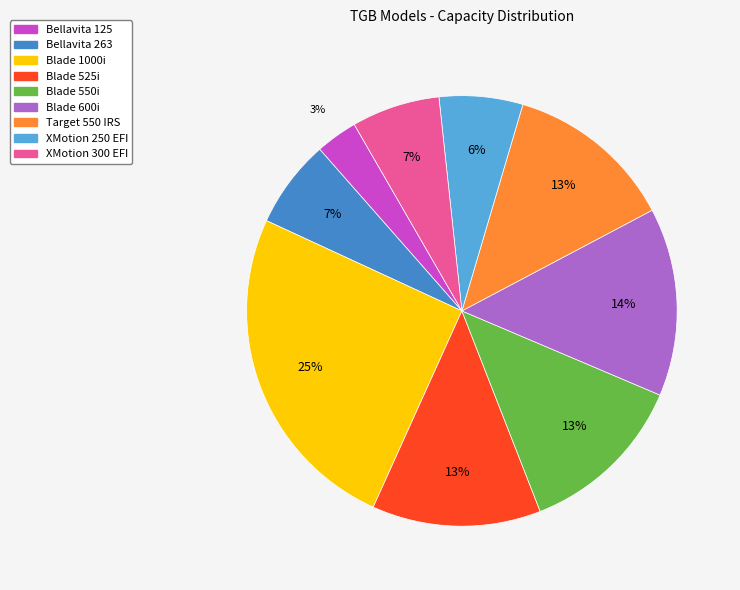

What is the smallest slice in the pie chart?

Bellavita 125